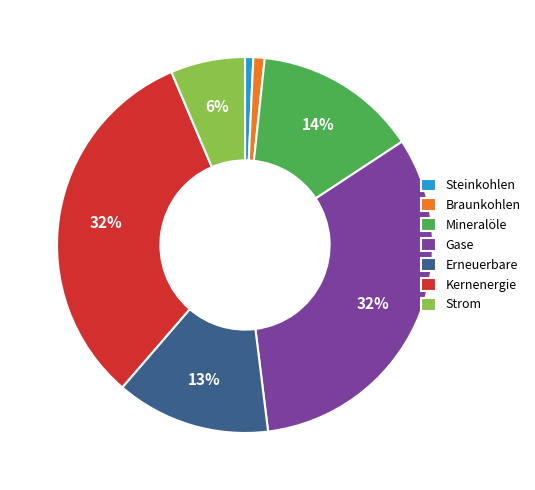

Does any single category account for the majority?

No